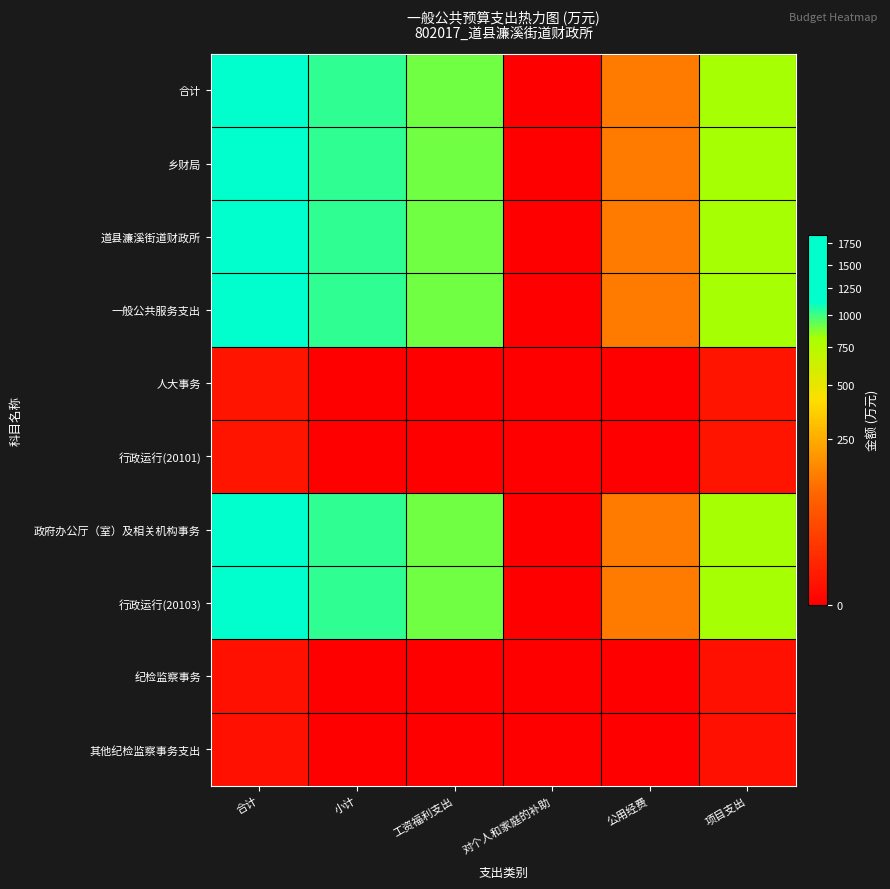

What is the total value across all series at 公用经费?

773.9